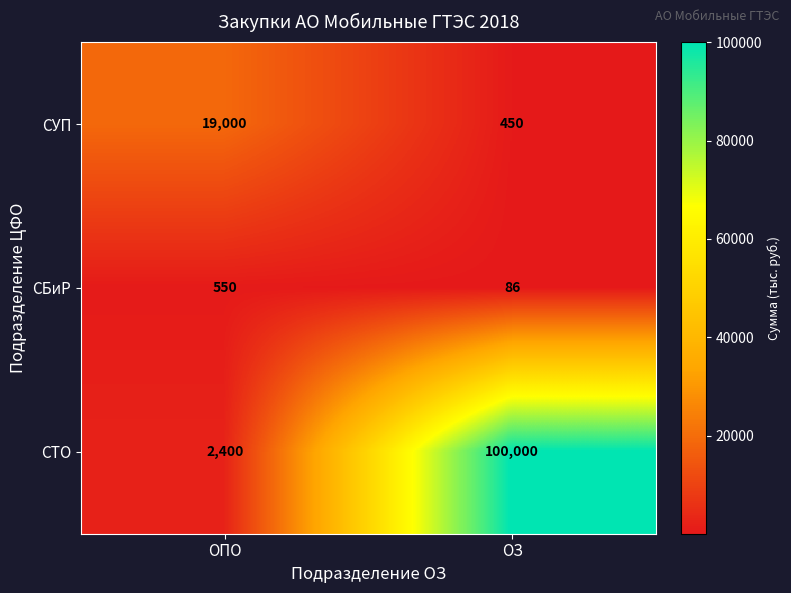

How many distinct data groups are displayed?

3